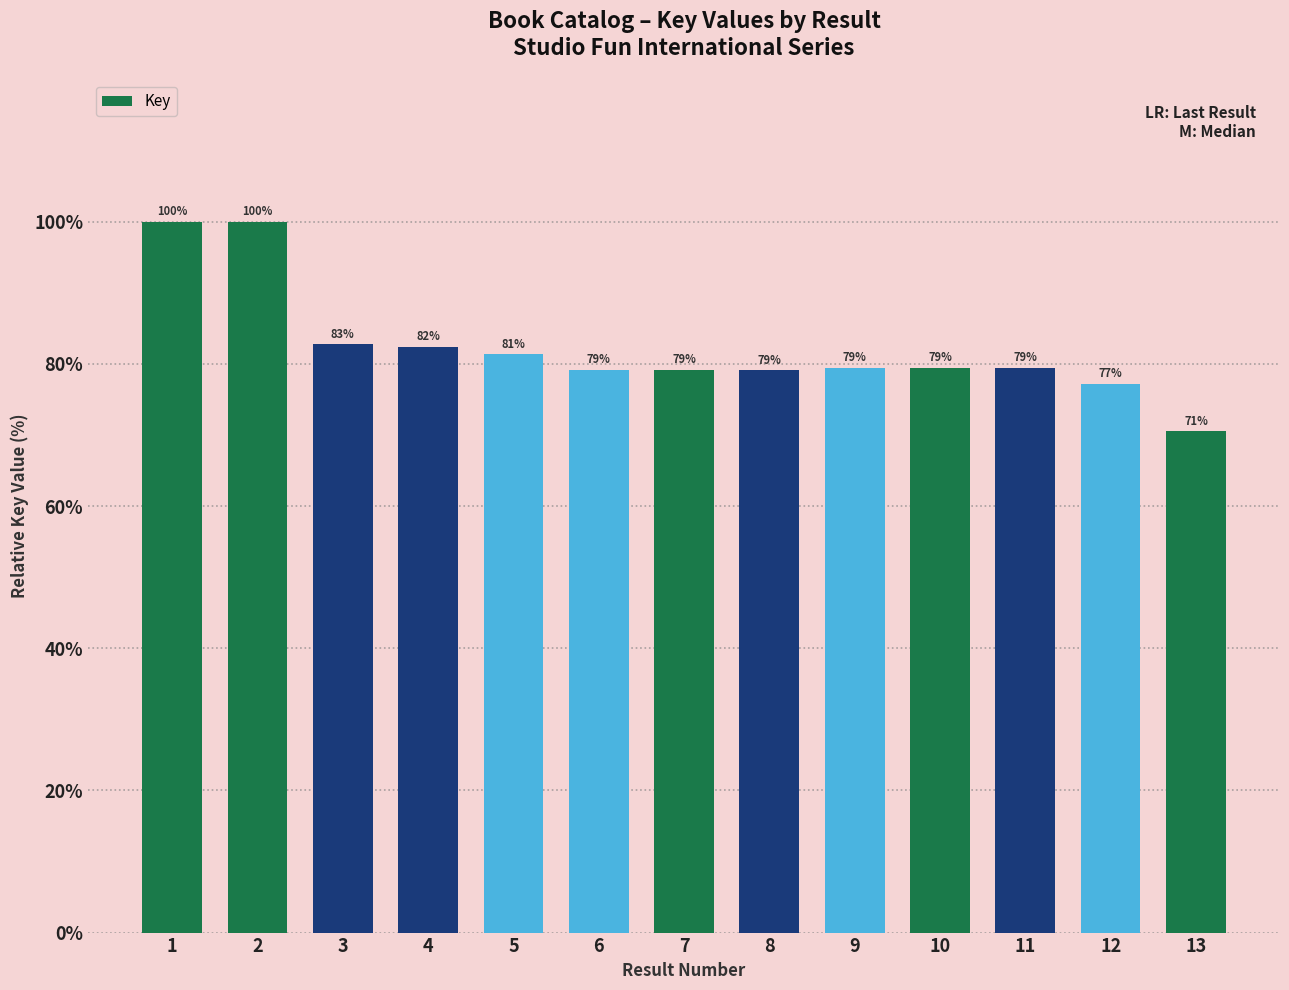

At which category does the chart reach its minimum across all series?

13